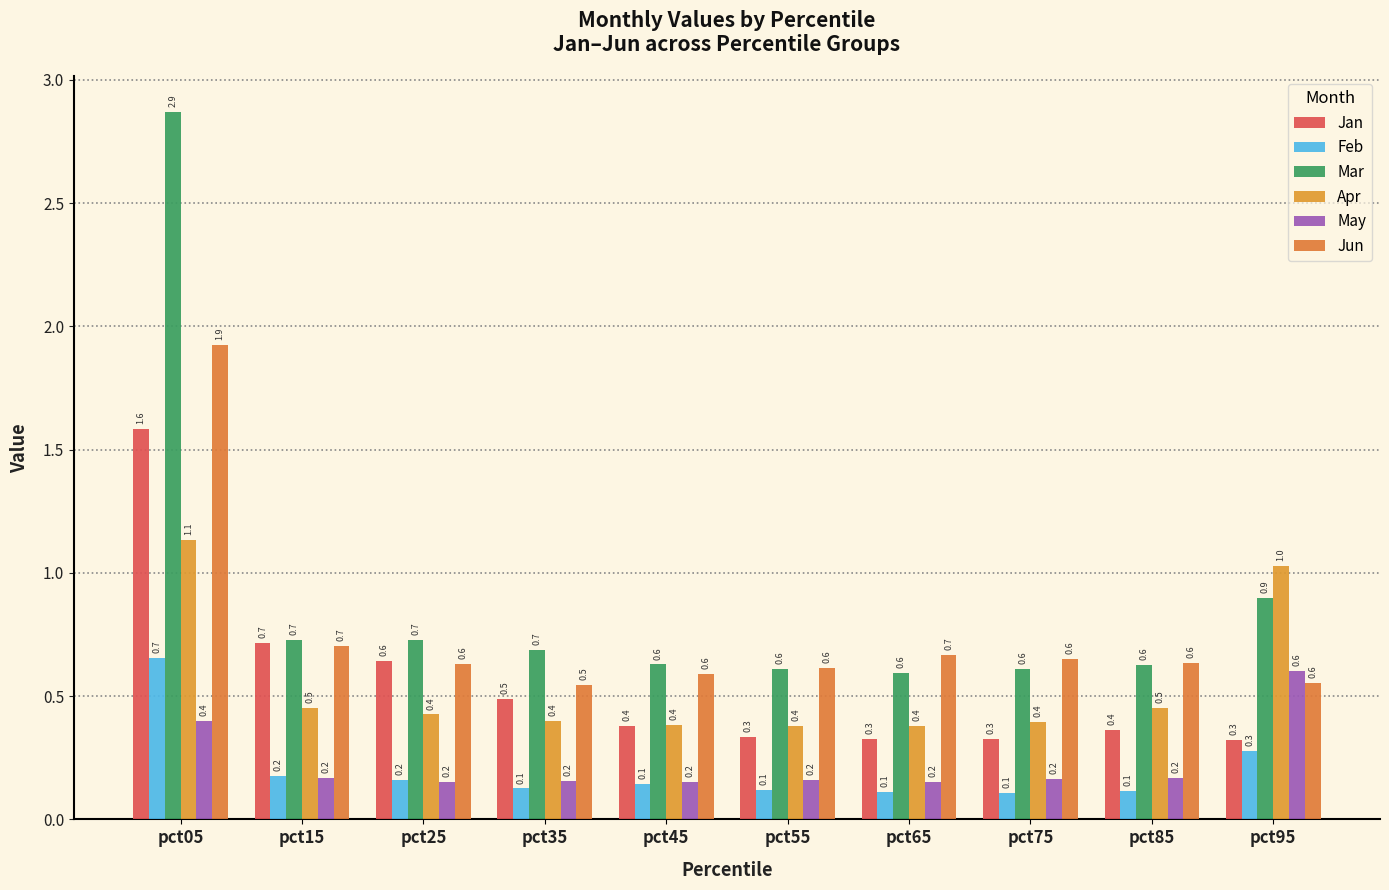

At which label is May closest to 0?

pct25